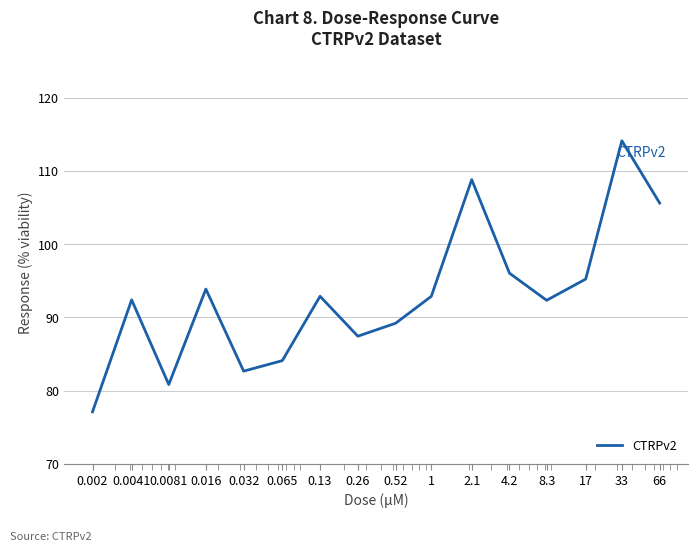

What is the greatest value displayed?

114.1